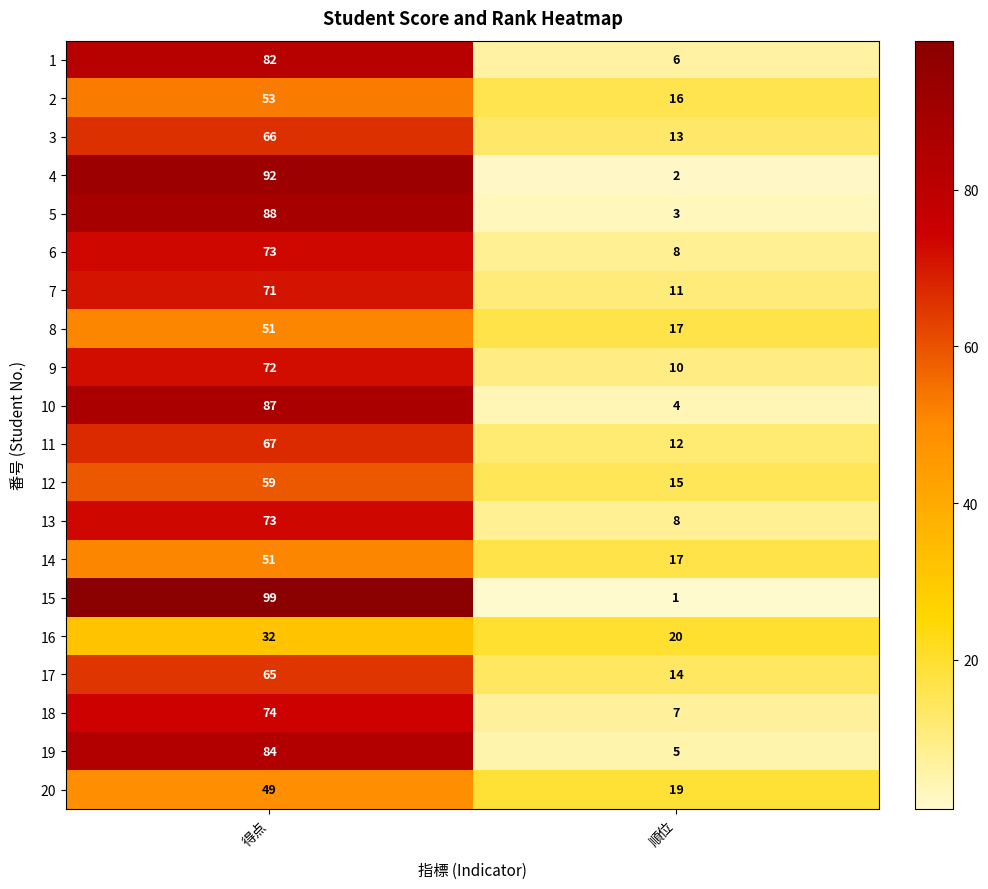

What is the maximum value for 5?

88